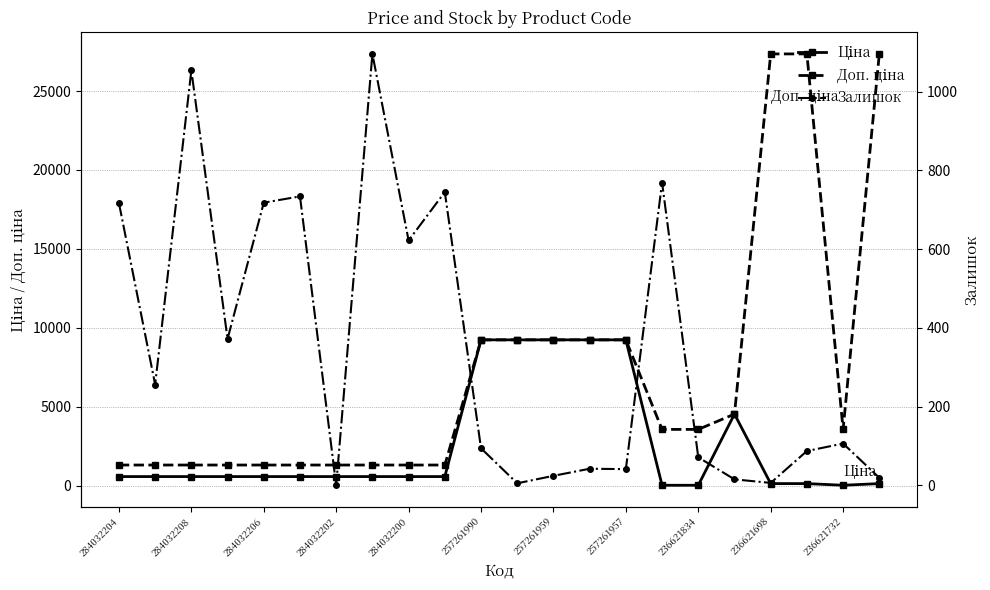

How many interior local peaks does the Ціна series have?

1